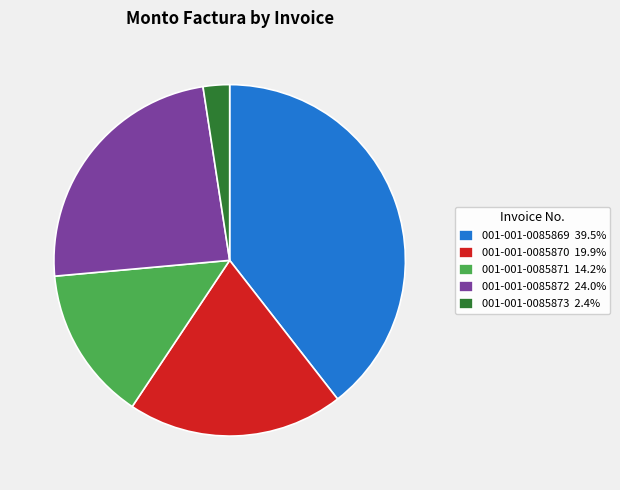

Is the sum of 001-001-0085873 2.4% and 001-001-0085870 19.9% greater than half?

No